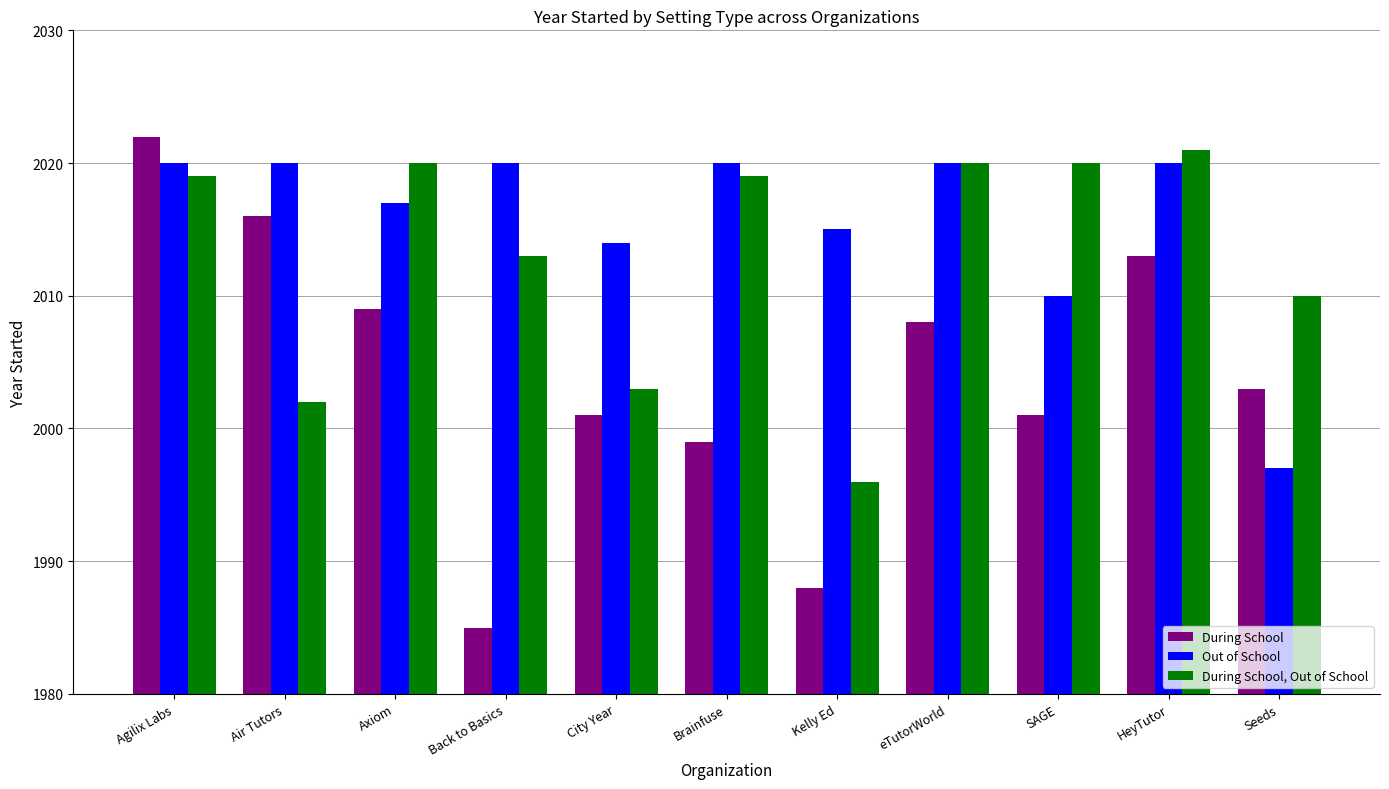

Rank the series by their average value, from lowest to highest.

During School, During School, Out of School, Out of School